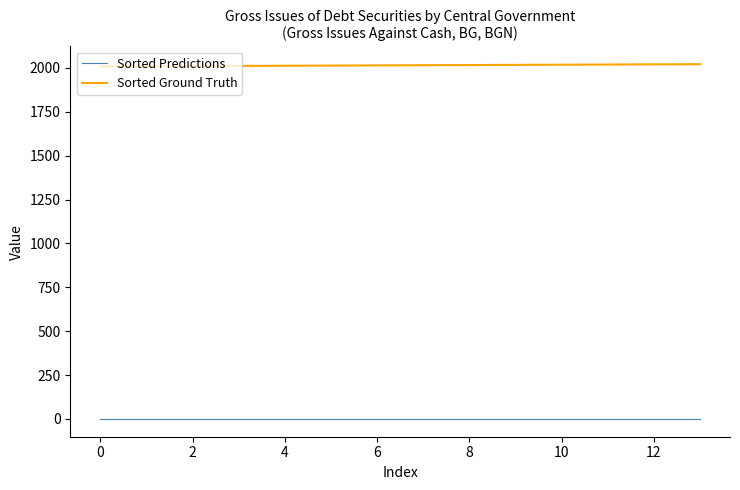

Rank the series by their maximum value, from lowest to highest.

Sorted Predictions, Sorted Ground Truth